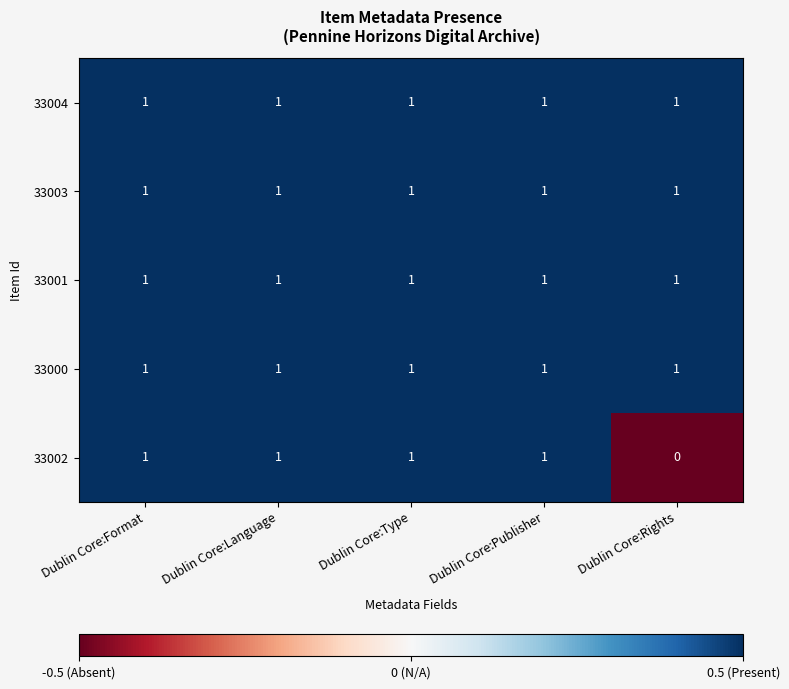

At which category does the chart reach its minimum across all series?

Dublin Core:Rights